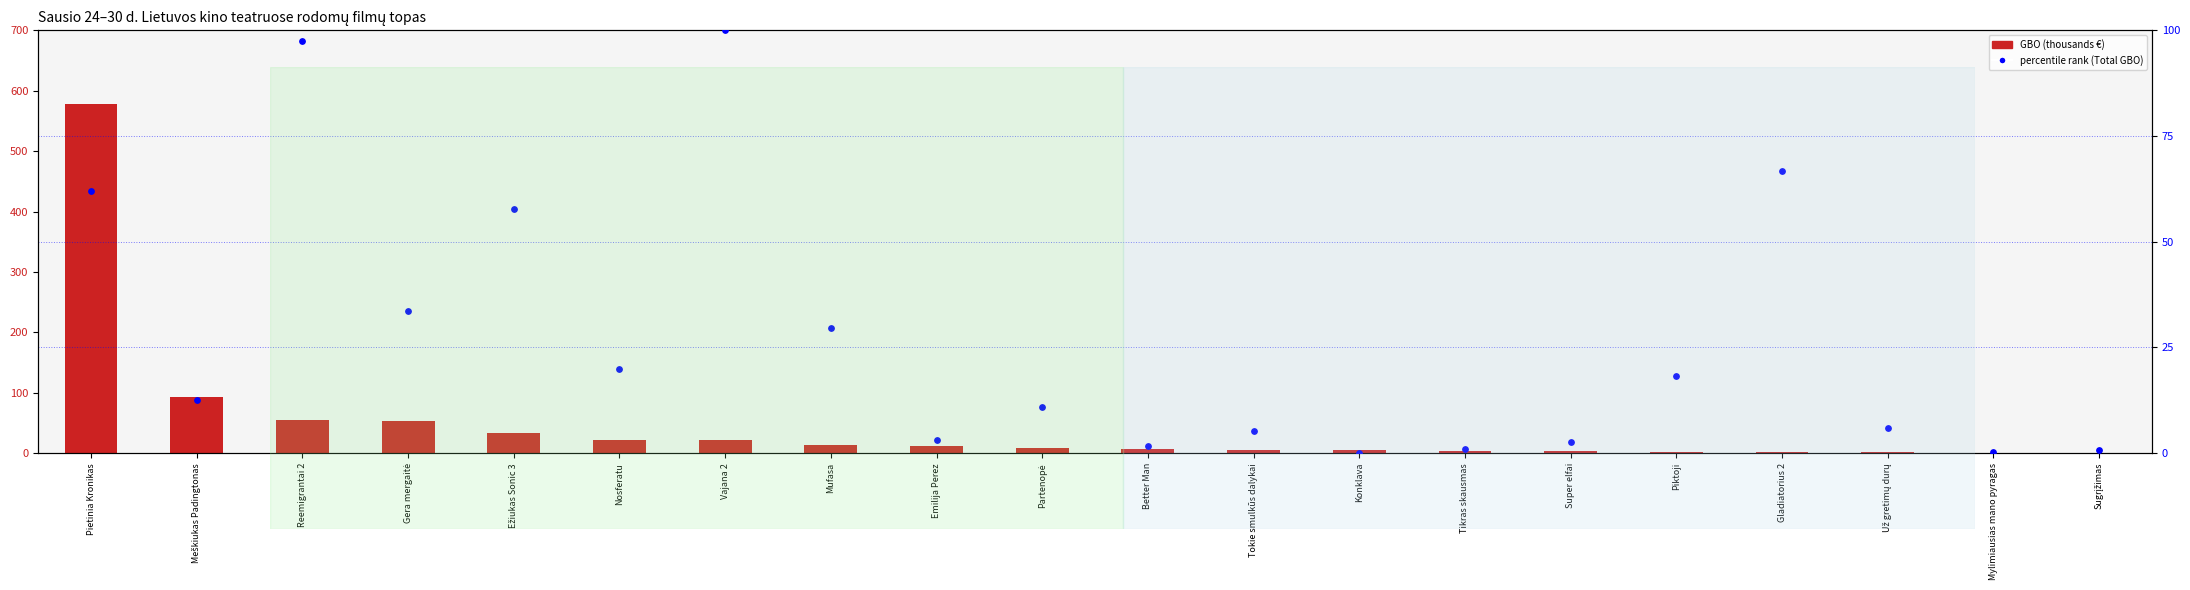

Which series contains the lowest Y value?

percentile rank (Total GBO)